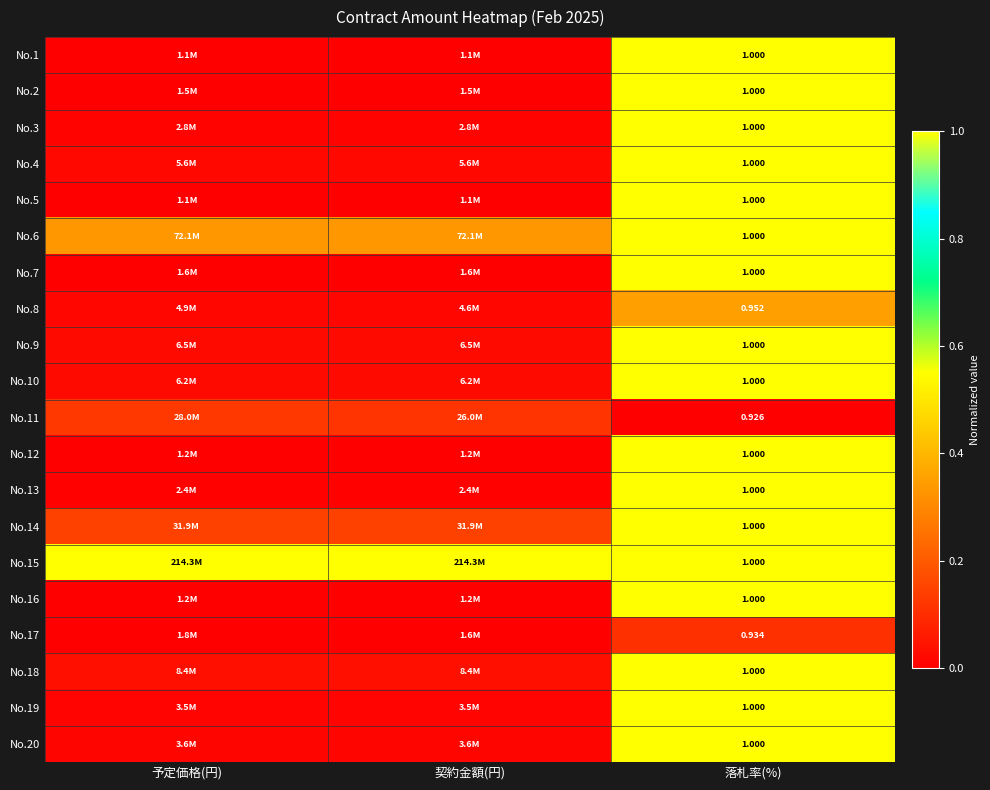

Is it true that No.4 equals 1.0 at 落札率(%)?

True